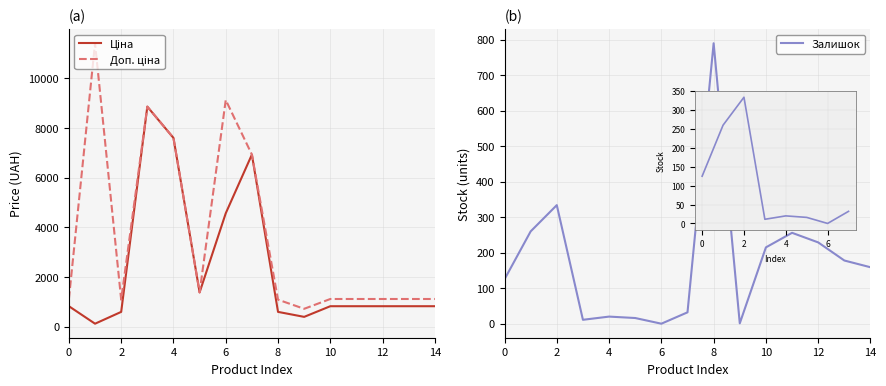

Does the chart display data point markers on the line(s)?

No